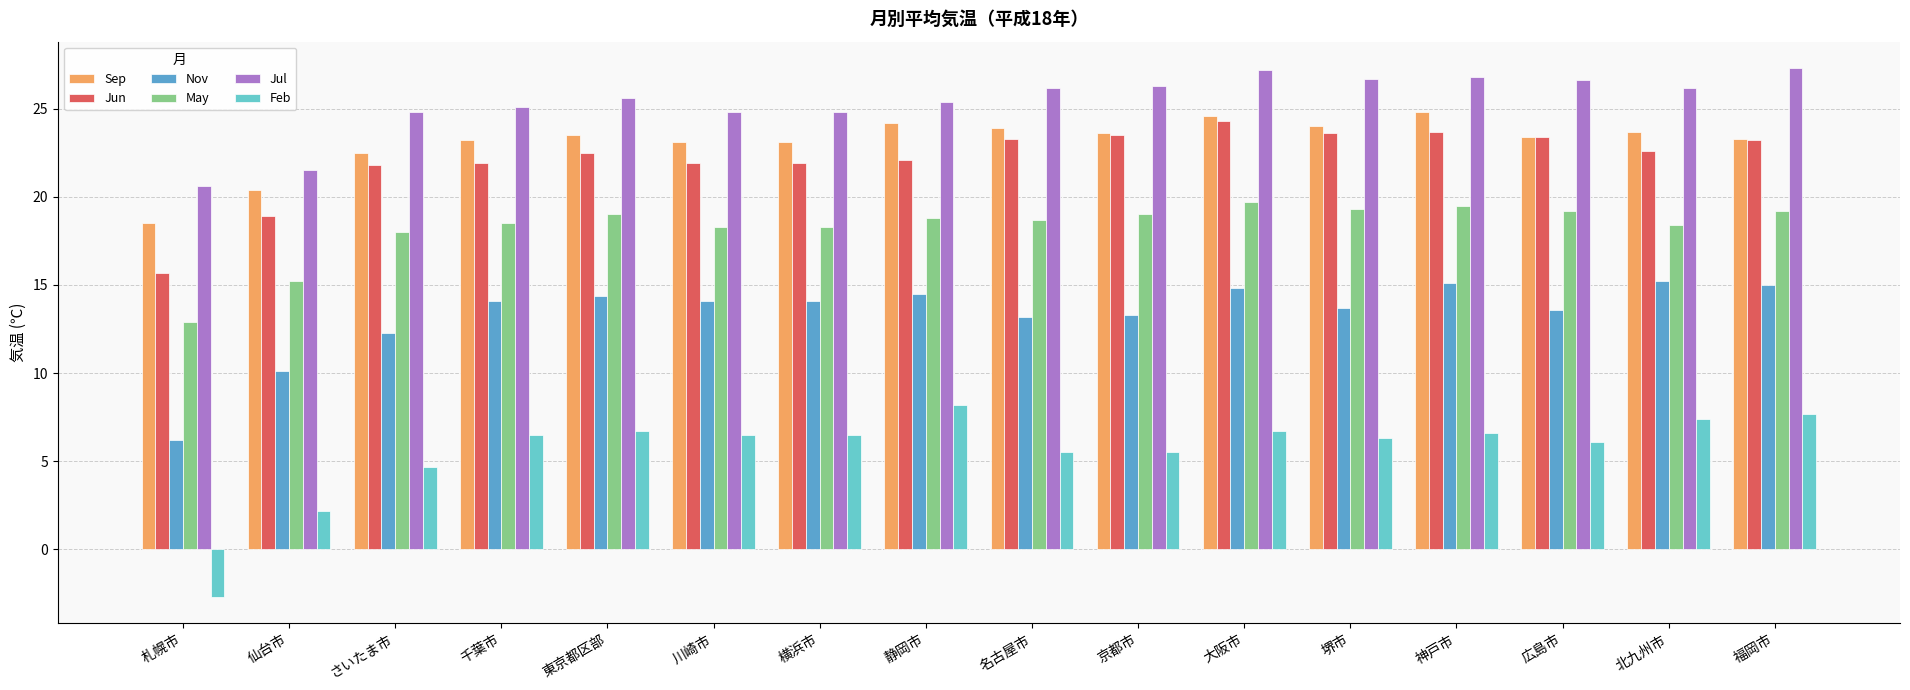

The value of Nov at 川崎市 is 24.6. True or false?

False